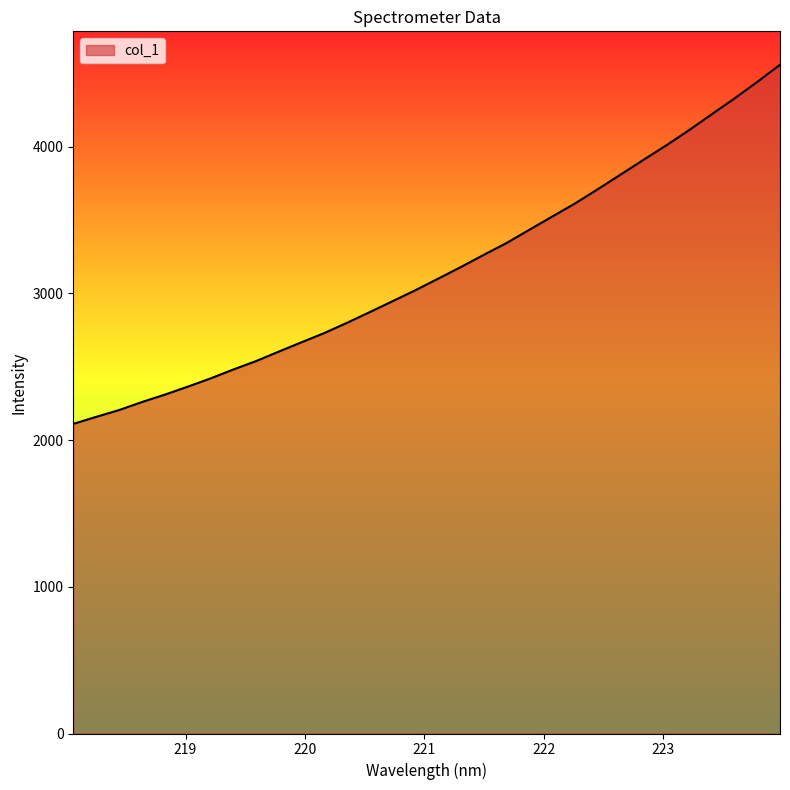

What is the maximum value shown in the chart?

4557.4